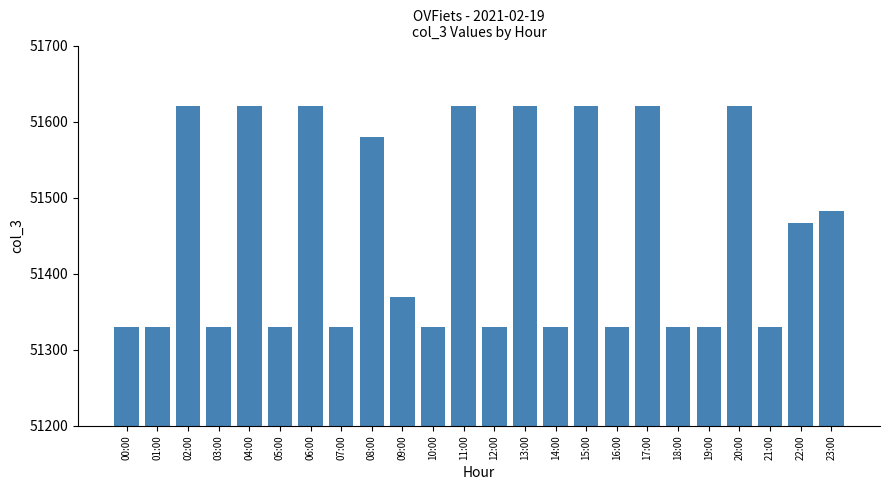

What is the sum of all values?

1234820